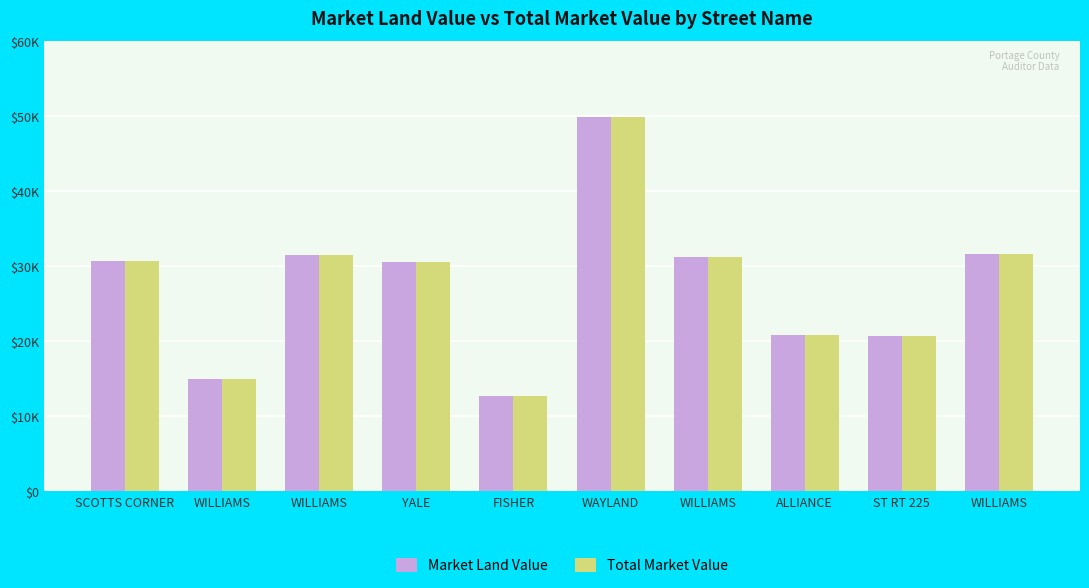

Does the chart contain any negative values?

No